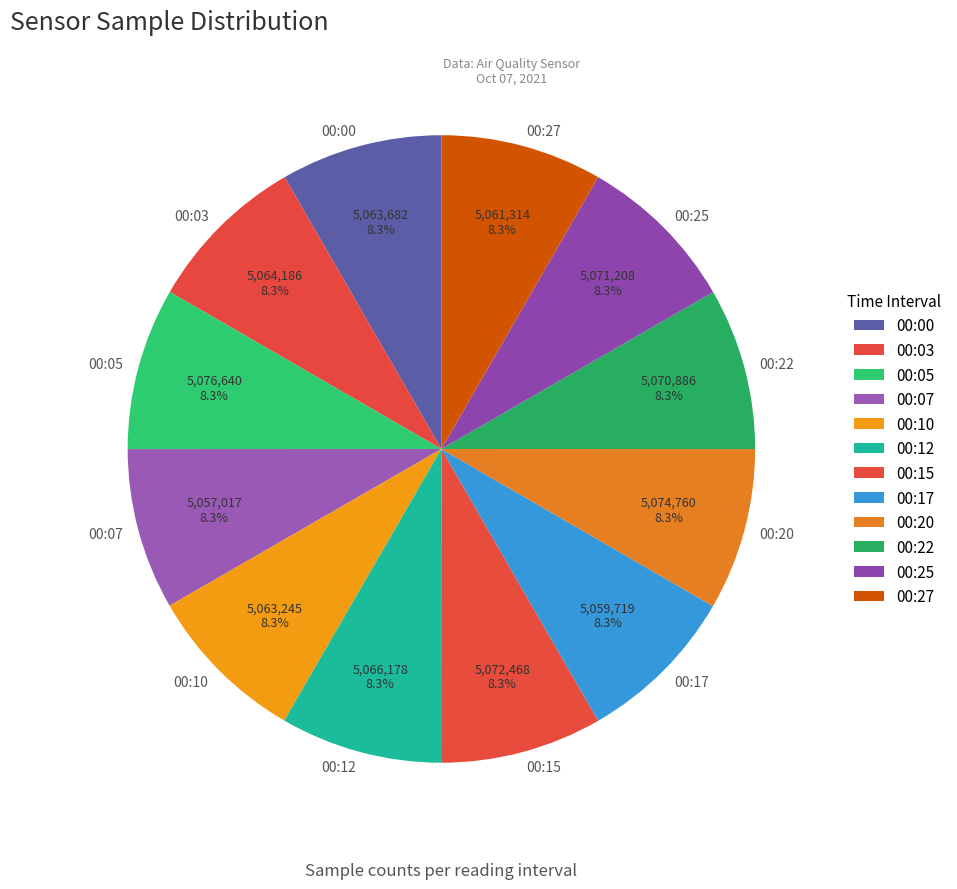

Is it true that 00:00 is 8% of the pie?

True